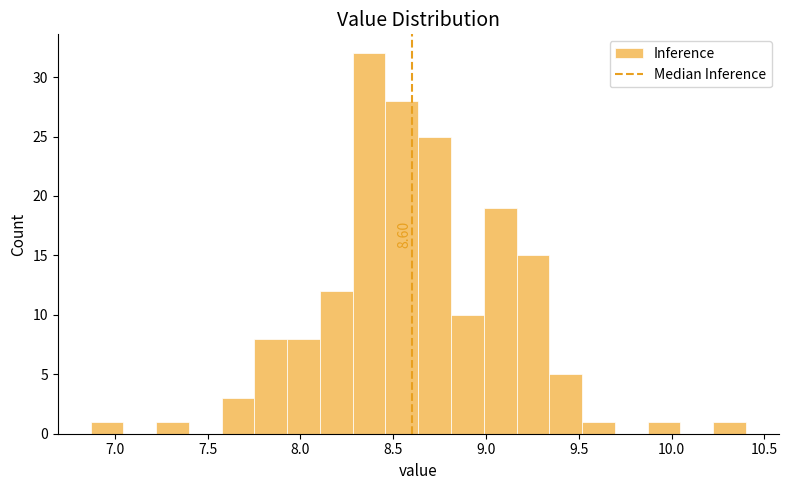

Around what value on the x-axis is the tallest bar? Give the approximate position of its centre, as read against the axis.

8.35